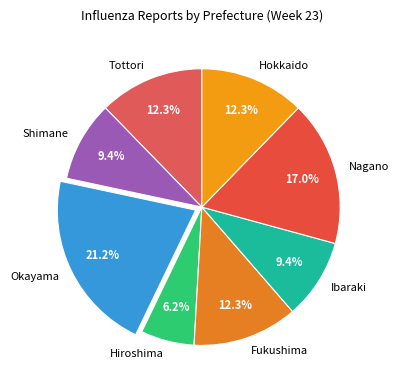

What is the smallest slice in the pie chart?

Hiroshima